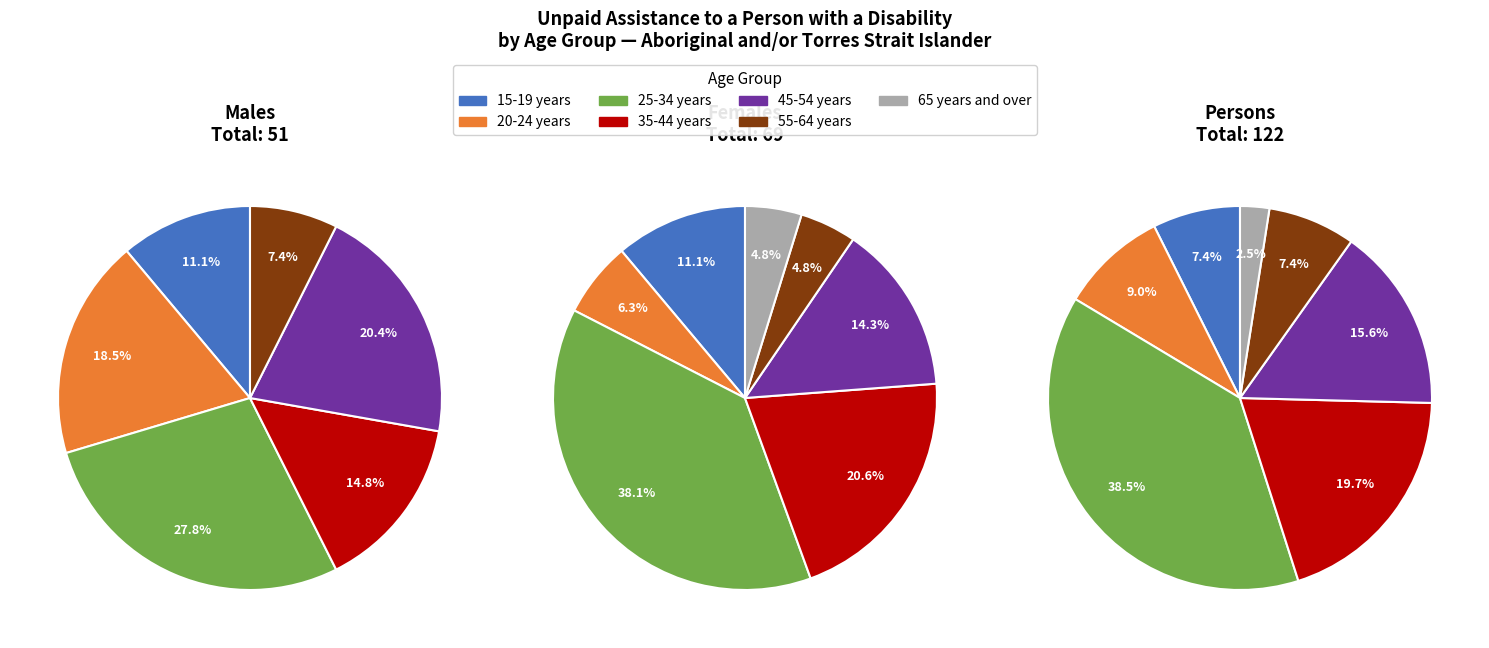

Is it true that 55-64 years is 5% of the pie?

True